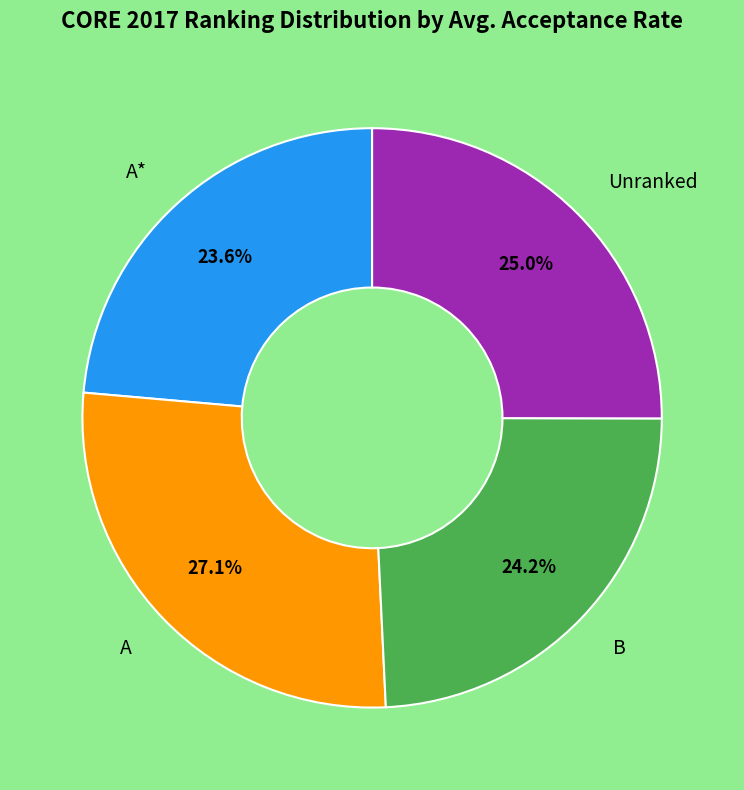

How many segments does this pie chart have?

4